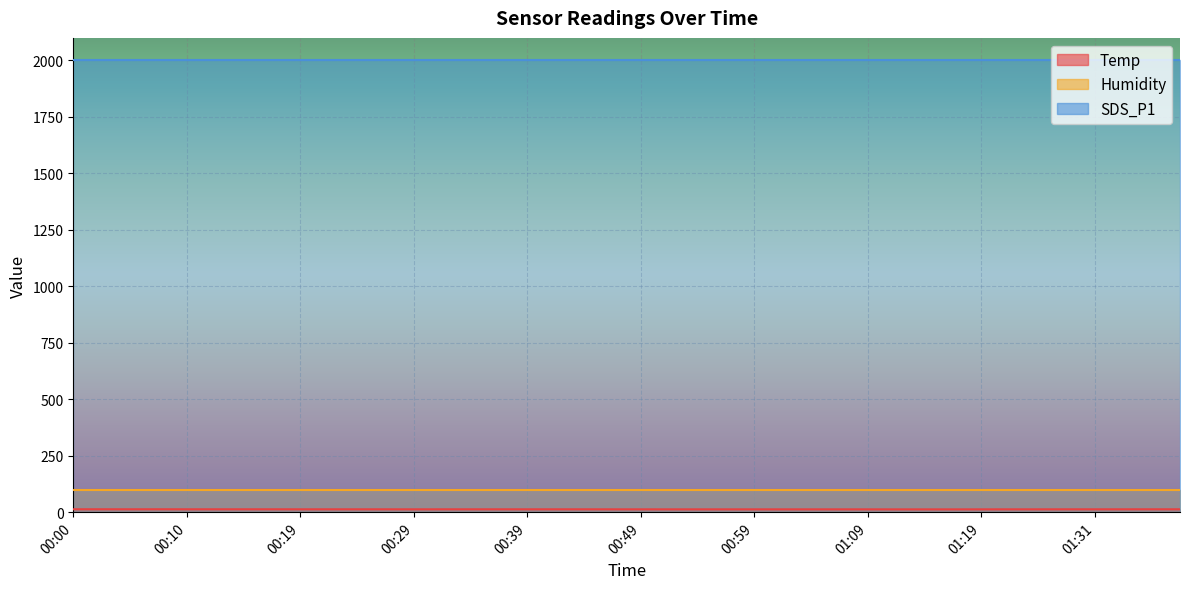

What is the label of the 31st point from the right?

00:22